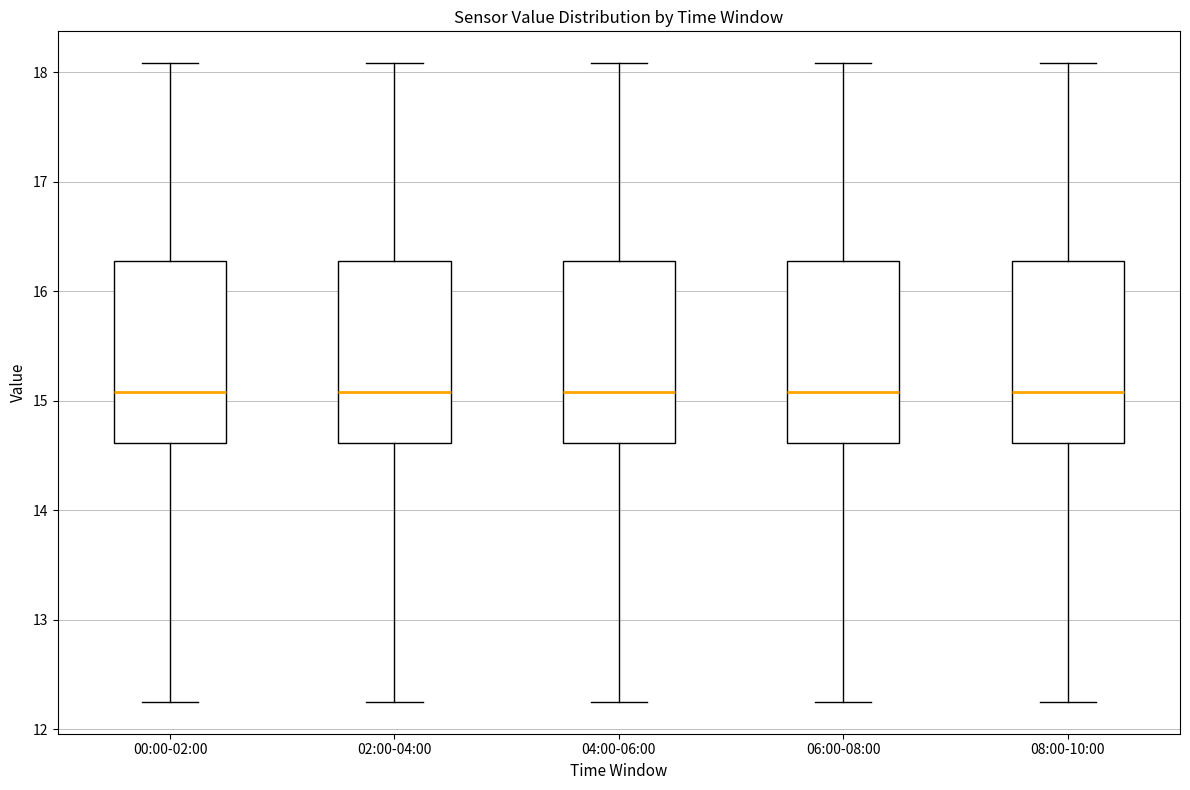

Reading left to right, transcribe this box plot: for each box, give where its median line is, the range the box spans, and where its two whiskers end, as read against the y-axis. The values are not printed on the chart, so give them approximately, as read against the axis.

00:00-02:00: median 15.1, box 14.6 to 16.3, whiskers 12.3 to 18.1
02:00-04:00: median 15.1, box 14.6 to 16.3, whiskers 12.3 to 18.1
04:00-06:00: median 15.1, box 14.6 to 16.3, whiskers 12.3 to 18.1
06:00-08:00: median 15.1, box 14.6 to 16.3, whiskers 12.3 to 18.1
08:00-10:00: median 15.1, box 14.6 to 16.3, whiskers 12.3 to 18.1